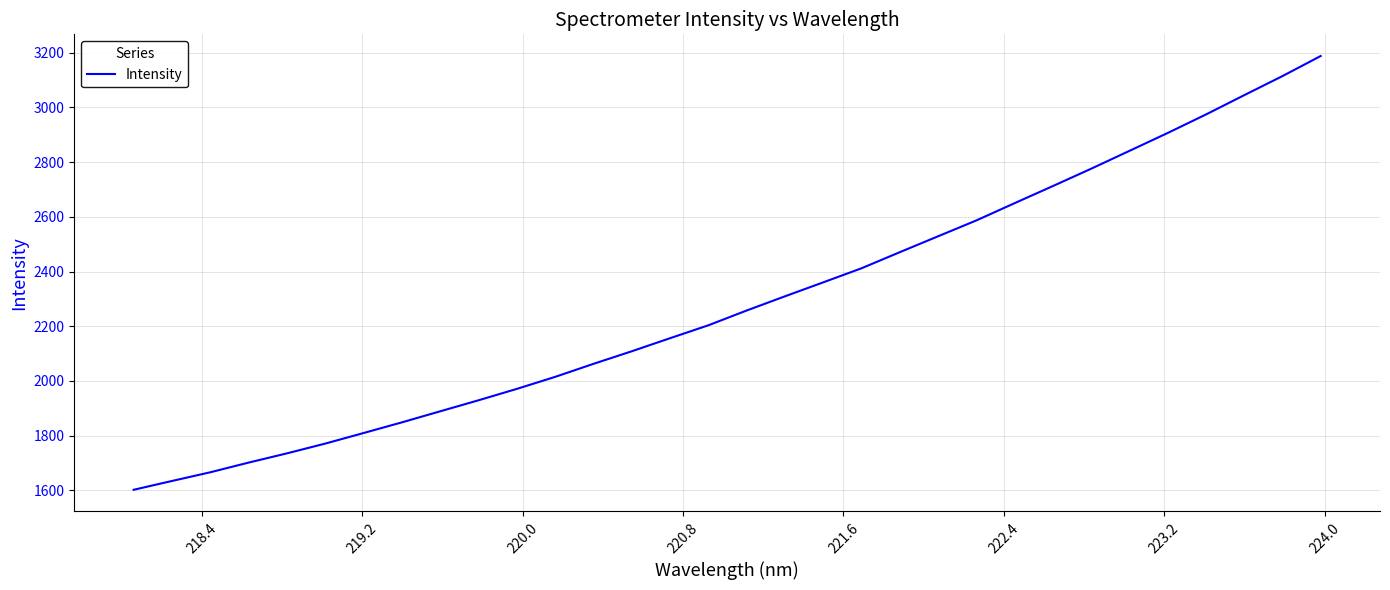

What is the greatest value displayed?

3187.3